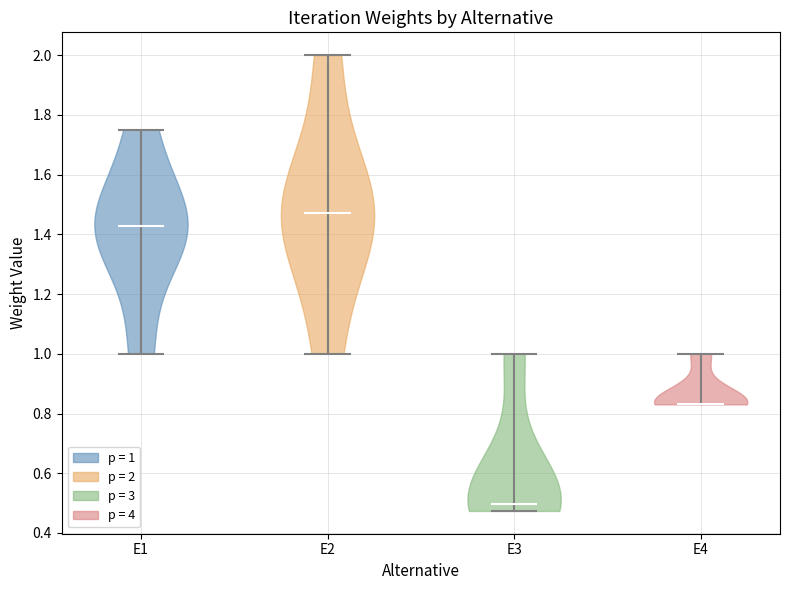

Reading left to right, read every violin against the y-axis: where its median line is, and the lowest and highest points it reaches. The values are not printed on the chart, so give them approximately, as read against the axis.

E1: median line 1.42, lowest point 1.00, highest point 1.76
E2: median line 1.48, lowest point 1.00, highest point 2.00
E3: median line 0.50, lowest point 0.48, highest point 1.00
E4: median line 0.84, lowest point 0.84, highest point 1.00